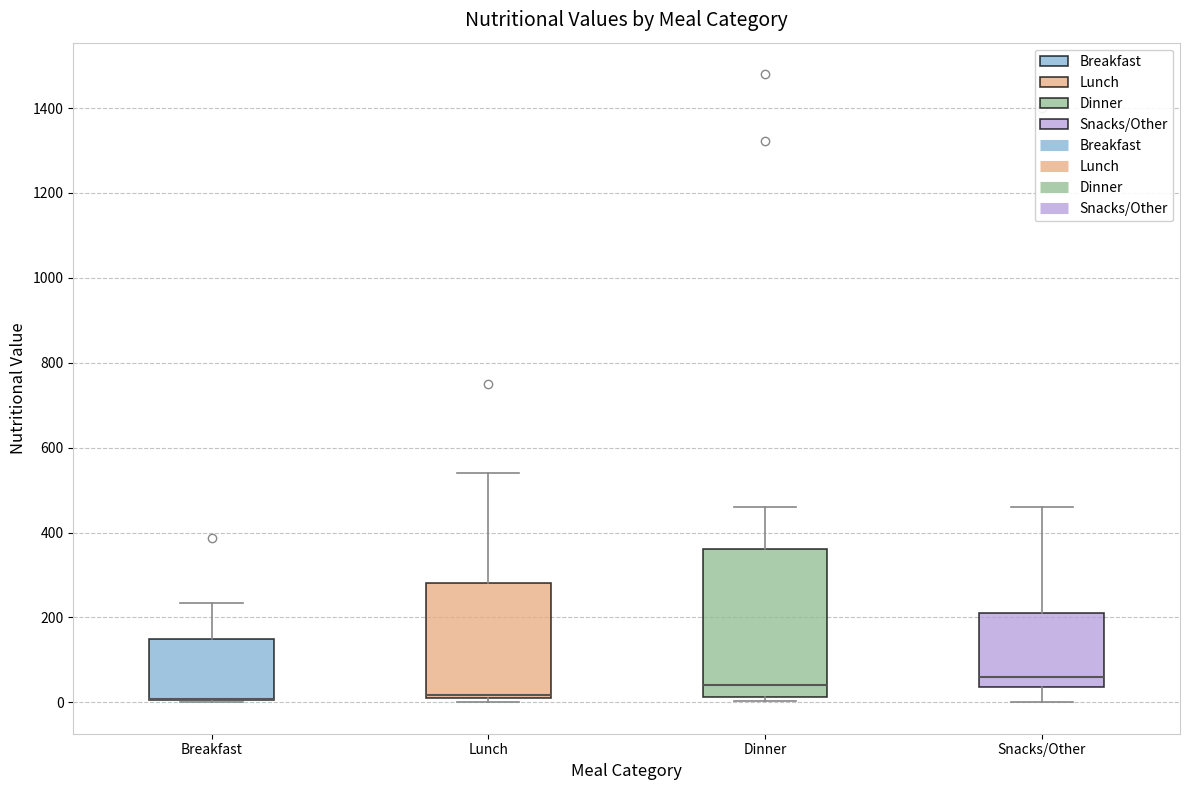

Comparing the boxes themselves (not the whiskers), which one is the tallest?

Dinner